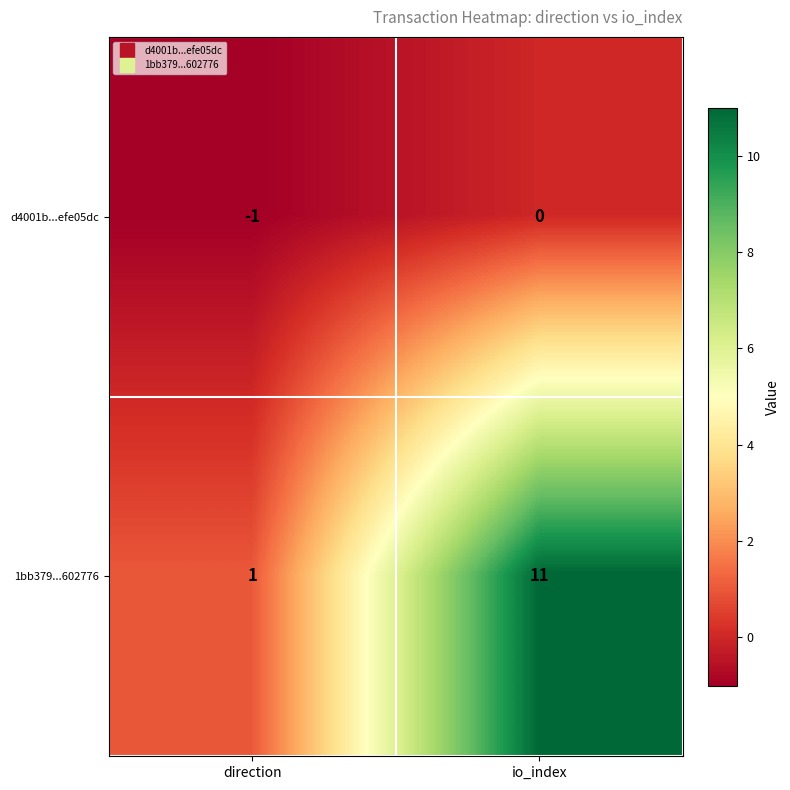

Which label corresponds to the smallest value in the chart?

direction